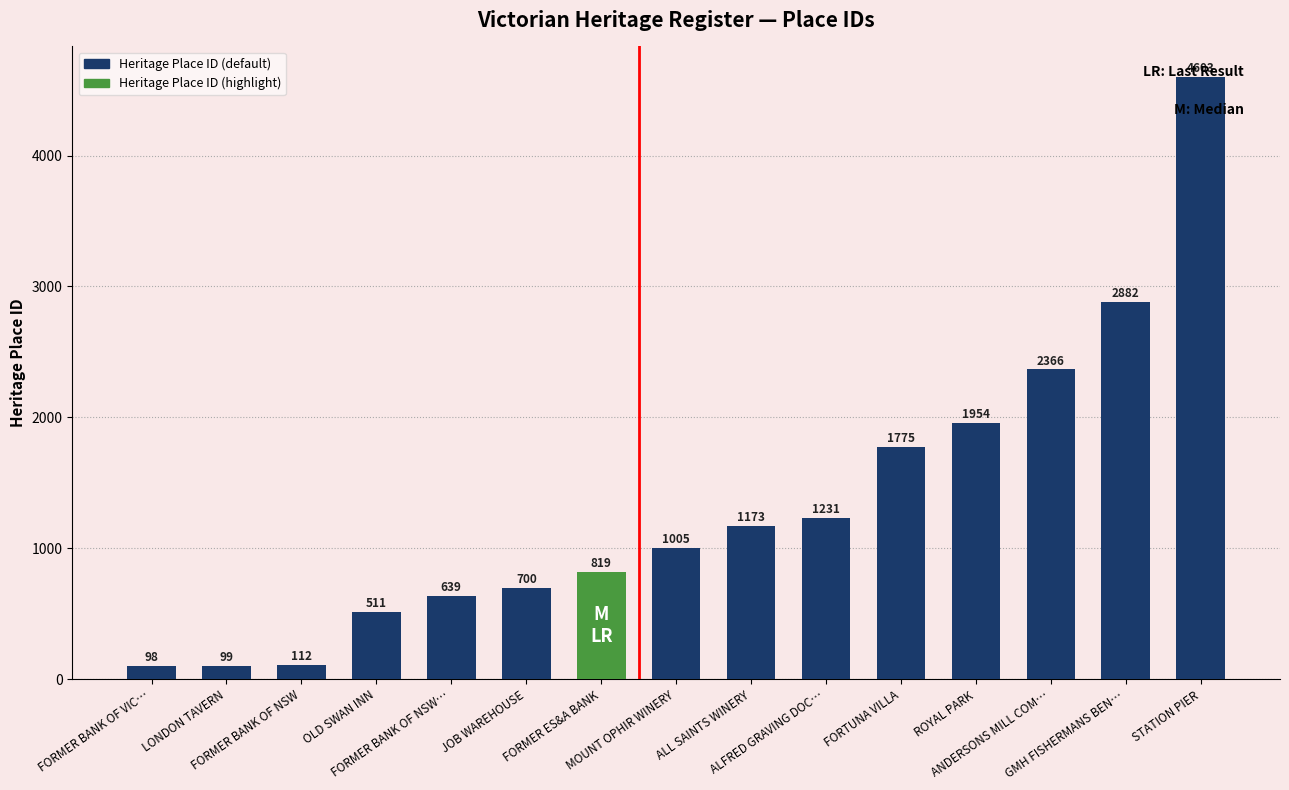

Which label corresponds to the smallest value in the chart?

FORMER BANK OF VIC…